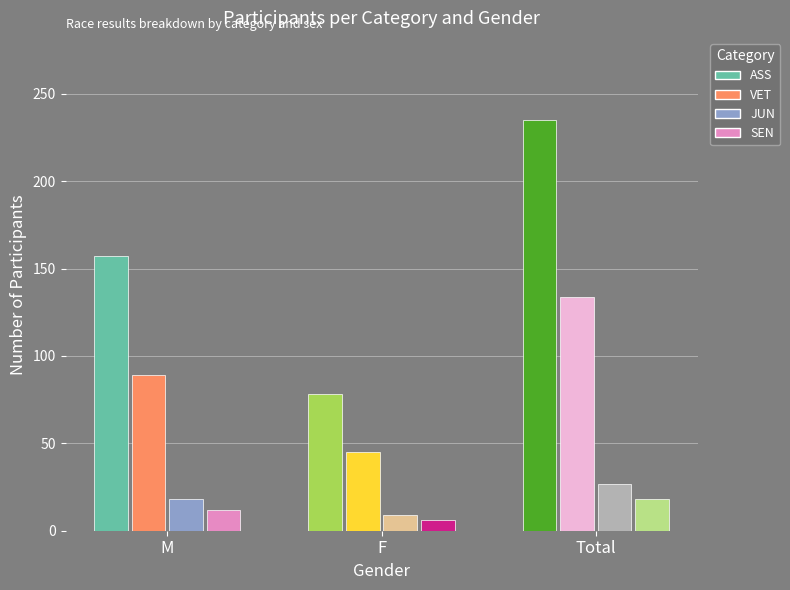

What is the difference between the second highest and minimum values in the JUN series?

9